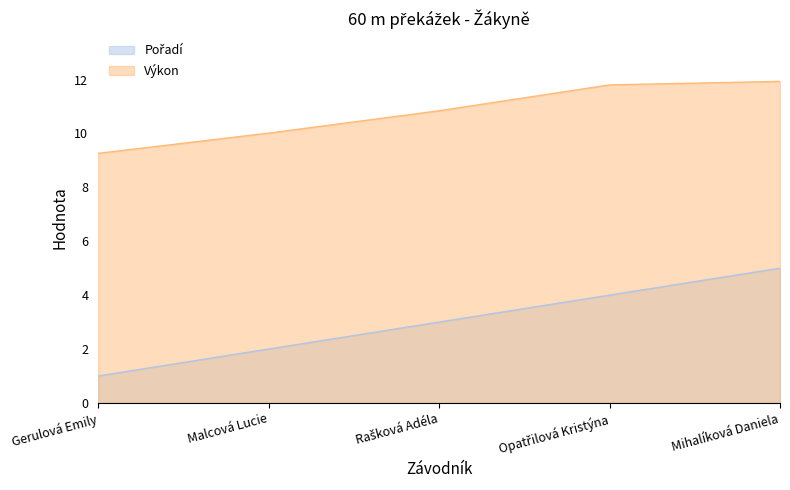

What is the difference between the maximum and minimum values in the Pořadí series?

4.0